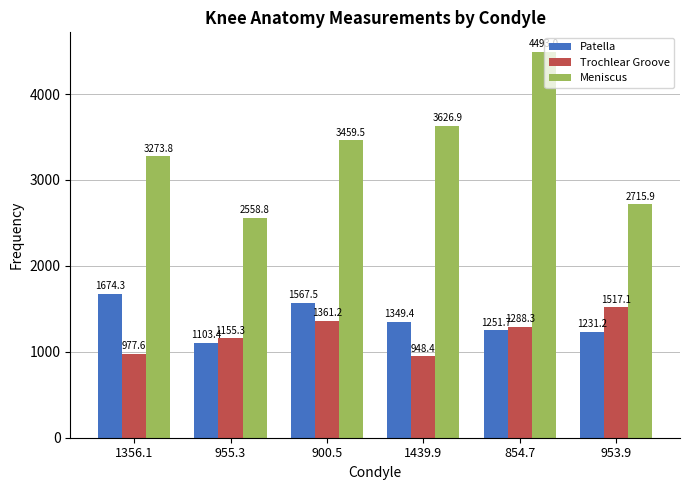

Reading right to left, transcribe all the data shown in this chart.

Patella: 1231.2	1251.7	1349.4	1567.5	1103.4	1674.3
Trochlear Groove: 1517.1	1288.3	948.4	1361.2	1155.3	977.6
Meniscus: 2715.9	4493.0	3626.9	3459.5	2558.8	3273.8